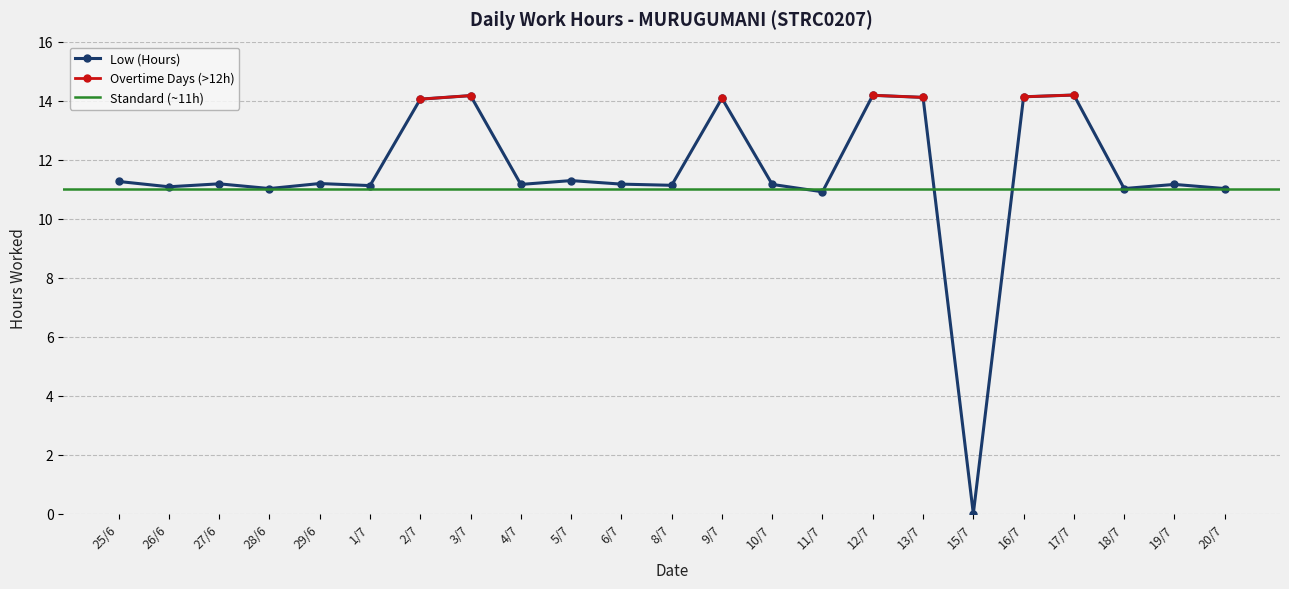

Does the chart display data point markers on the line(s)?

Yes